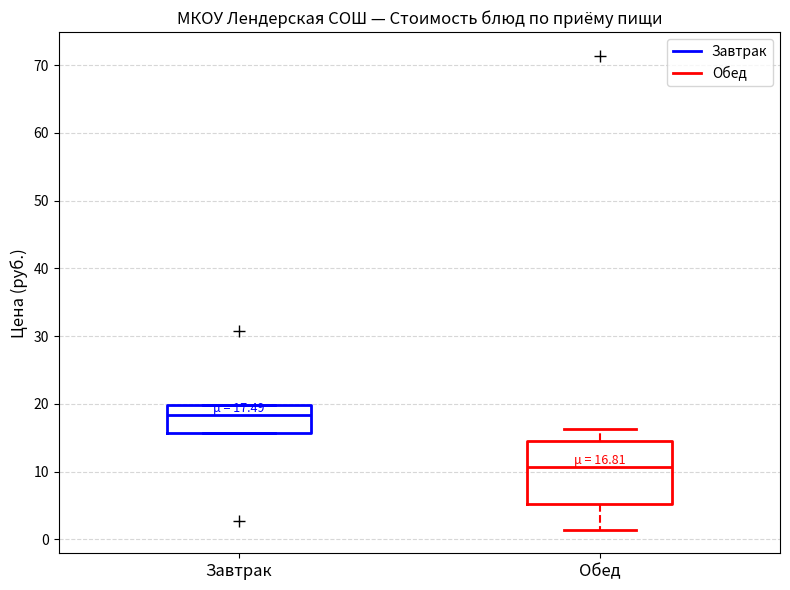

Which box is the tallest, from its lower edge to its upper edge?

Обед